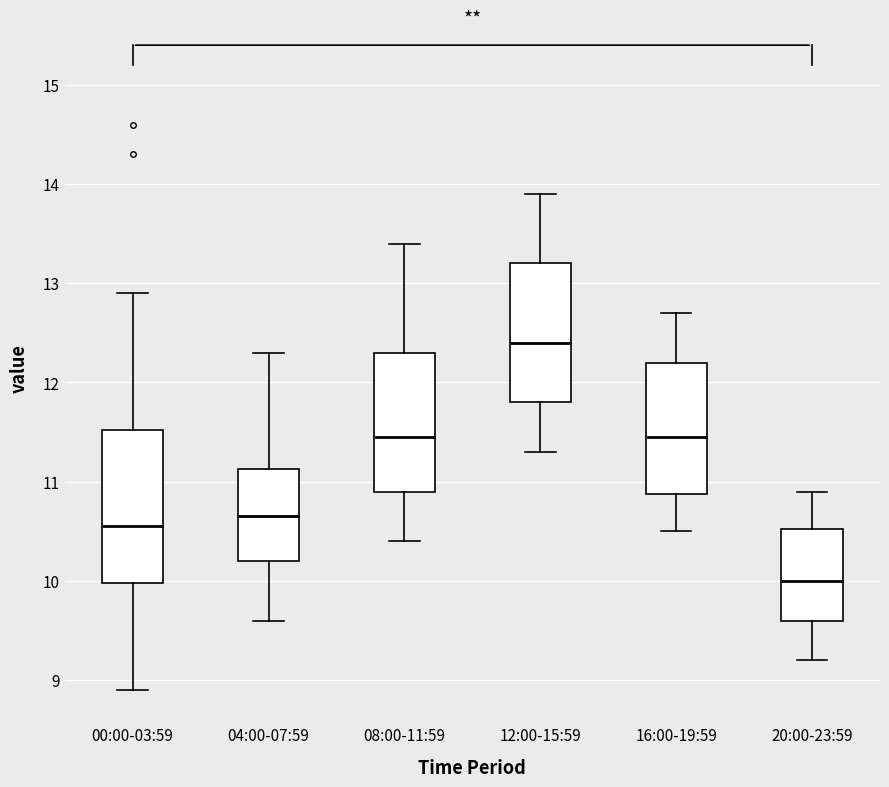

Comparing the boxes themselves (not the whiskers), which one is the tallest?

00:00-03:59